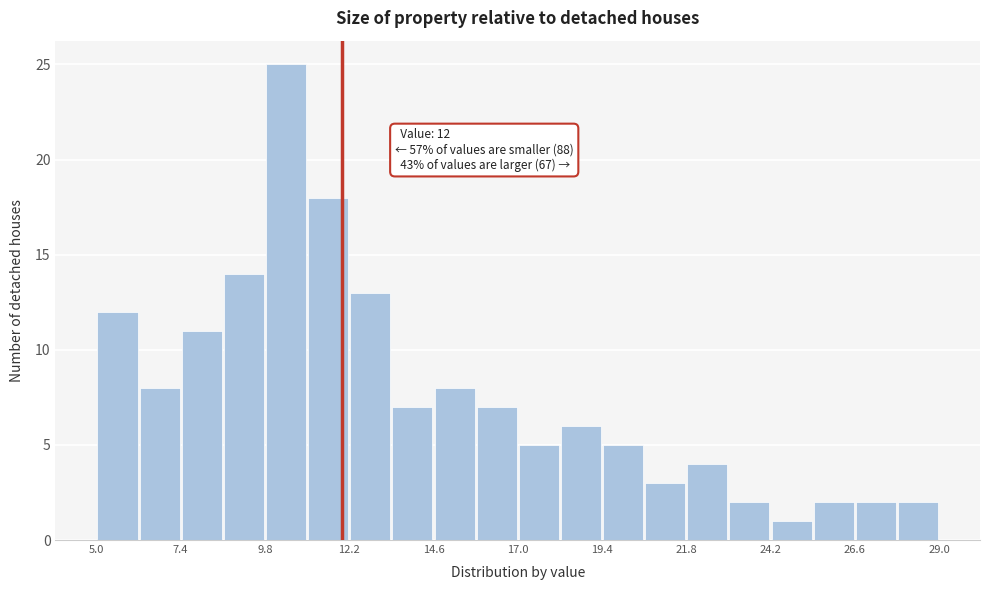

Read against the x-axis, roughly where is the centre of the tallest bar?

10.5